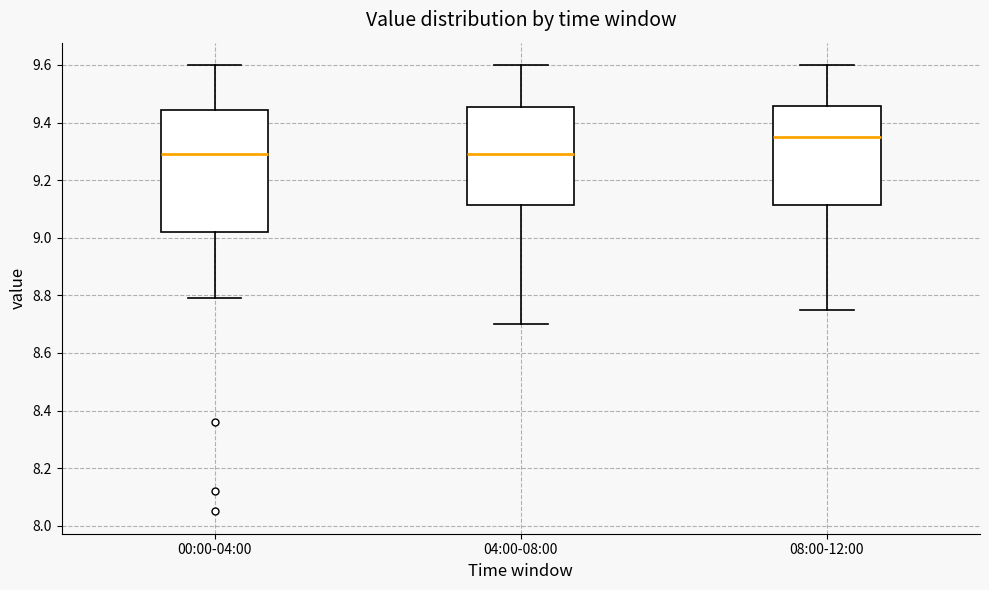

Comparing the boxes themselves (not the whiskers), which one is the tallest?

00:00-04:00